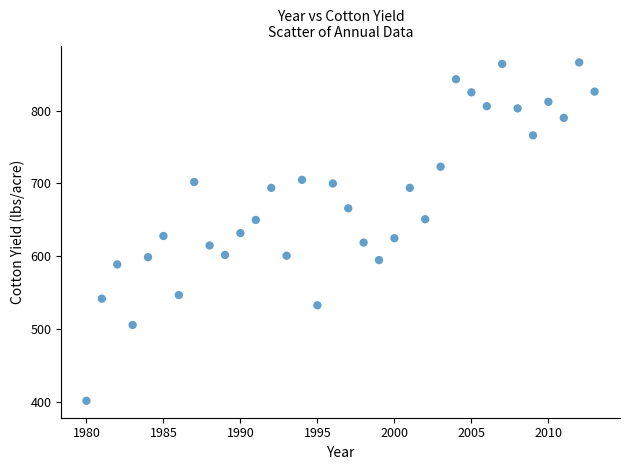

What is the range of Y values (max minus min)?

464